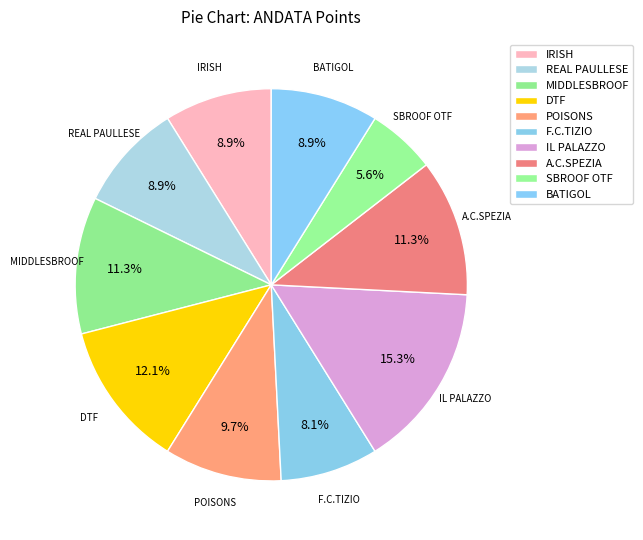

Count the number of slices in the pie.

10